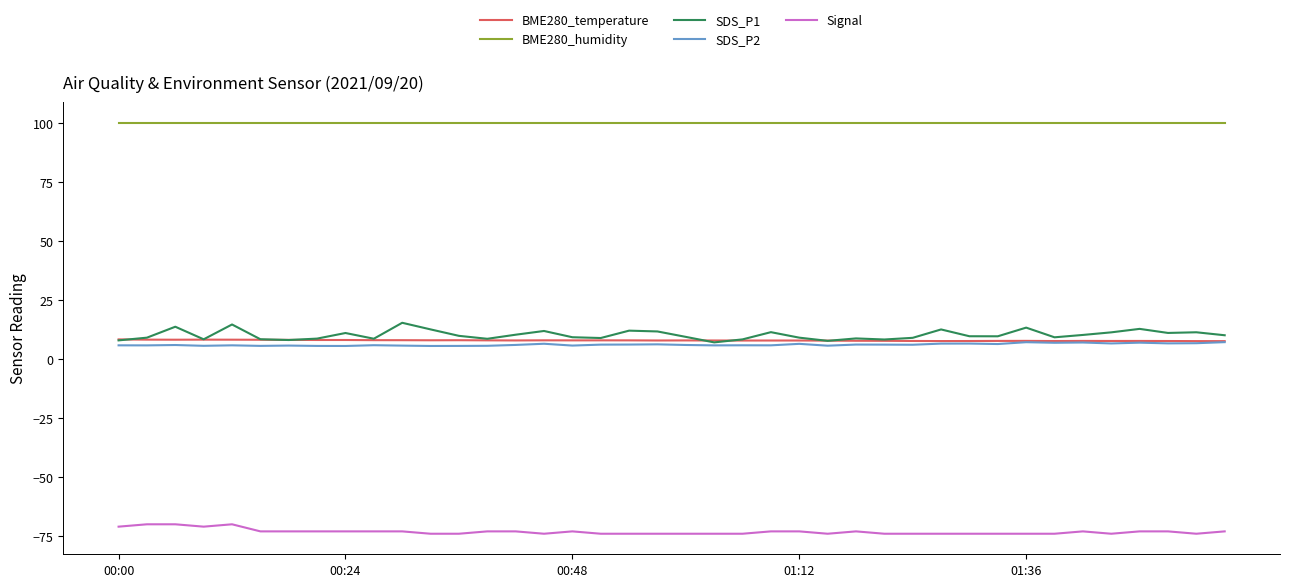

What is the maximum value shown in the chart?

100.0